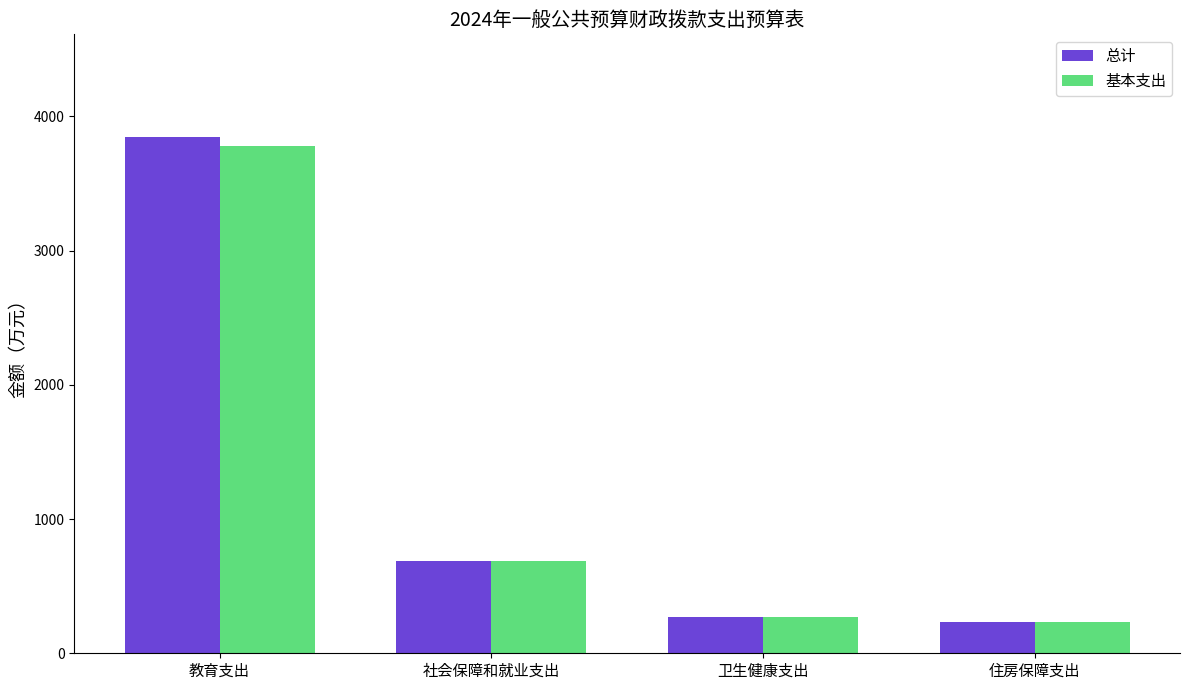

What is the average value of the 总计 series?

1258.1